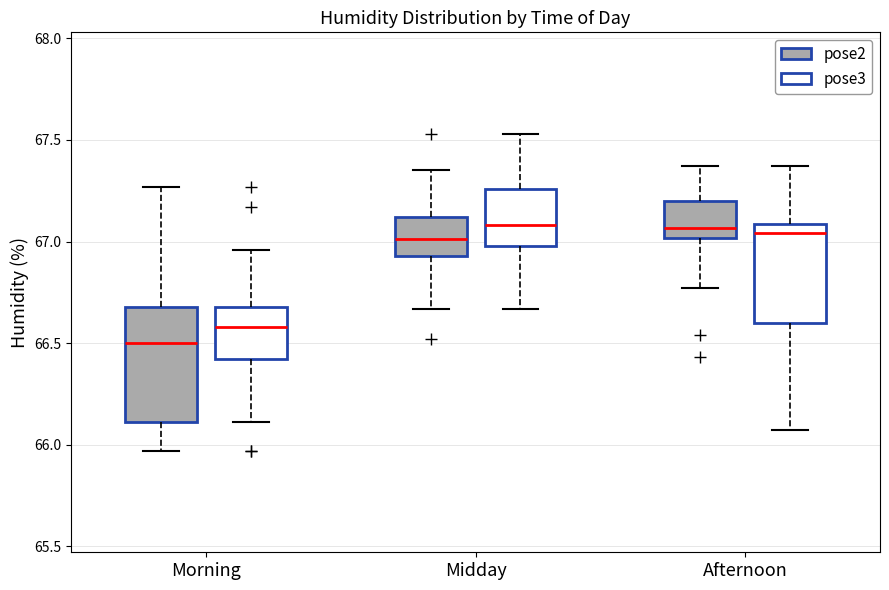

Reading left to right, transcribe this box plot: for each box, give where its median line is, the range the box spans, and where its two whiskers end, as read against the y-axis. The values are not printed on the chart, so give them approximately, as read against the axis.

Morning (pose2): median 66.50, box 66.10 to 66.70, whiskers 65.95 to 67.25
Morning (pose3): median 66.60, box 66.40 to 66.70, whiskers 66.10 to 66.95
Midday (pose2): median 67.00, box 66.95 to 67.10, whiskers 66.65 to 67.35
Midday (pose3): median 67.10, box 67.00 to 67.25, whiskers 66.65 to 67.55
Afternoon (pose2): median 67.05, box 67.00 to 67.20, whiskers 66.75 to 67.35
Afternoon (pose3): median 67.05, box 66.60 to 67.10, whiskers 66.05 to 67.35